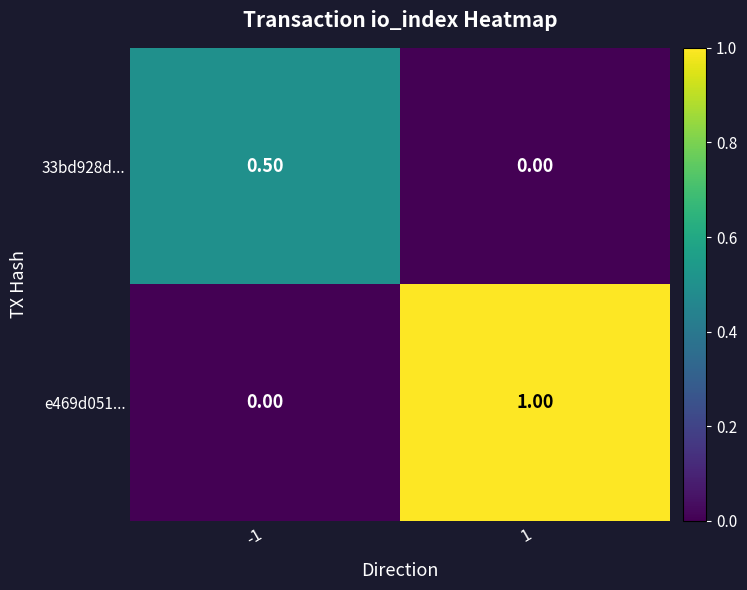

List the series in order of their overall mean, highest first.

e469d051..., 33bd928d...